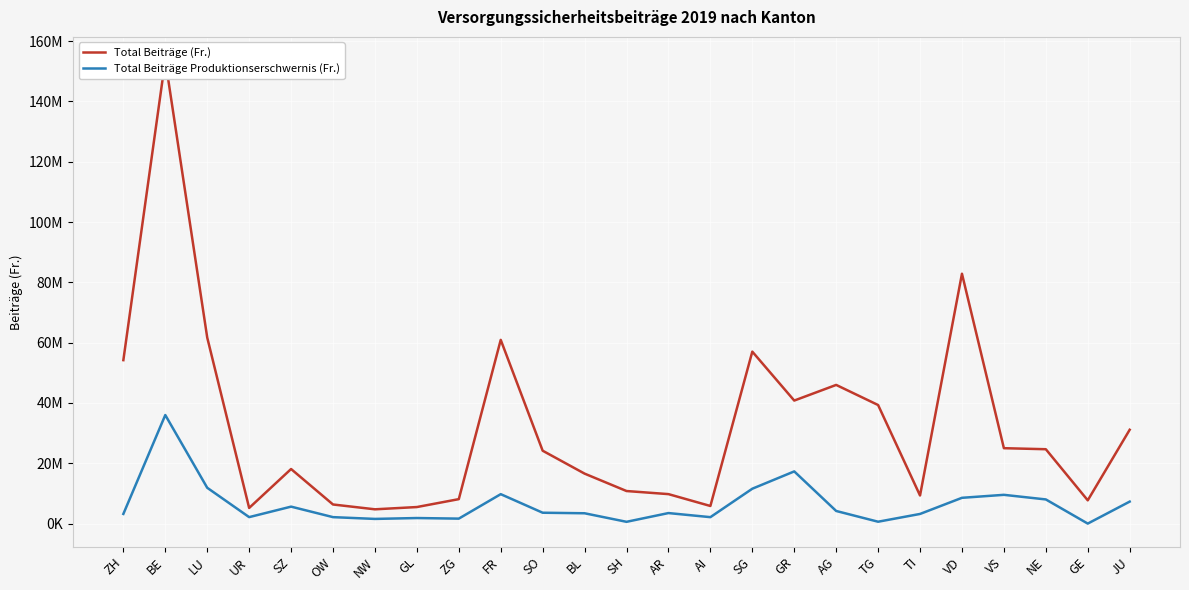

At which category does the chart reach its minimum across all series?

GE